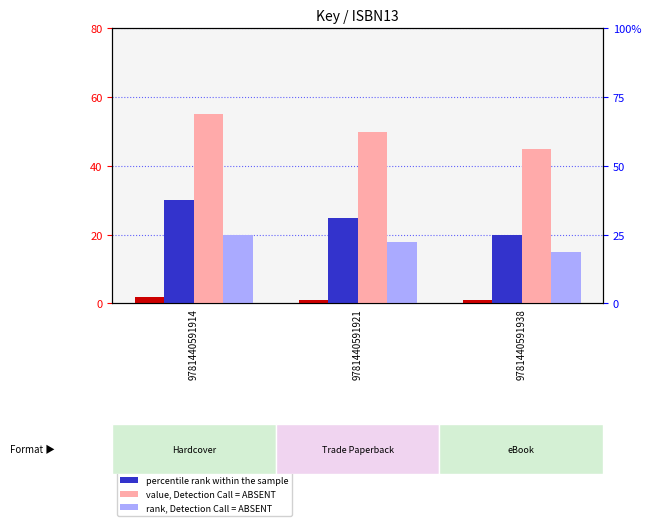

What is the value of the percentile rank within the sample bar at the 2nd from the left?

25